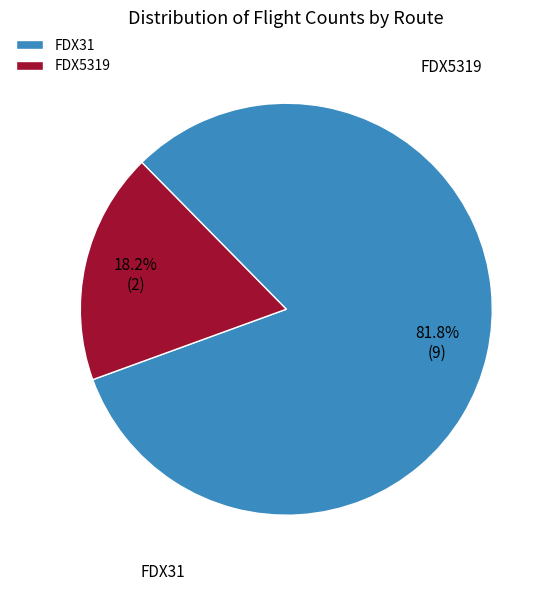

Which category accounts for the majority?

FDX31